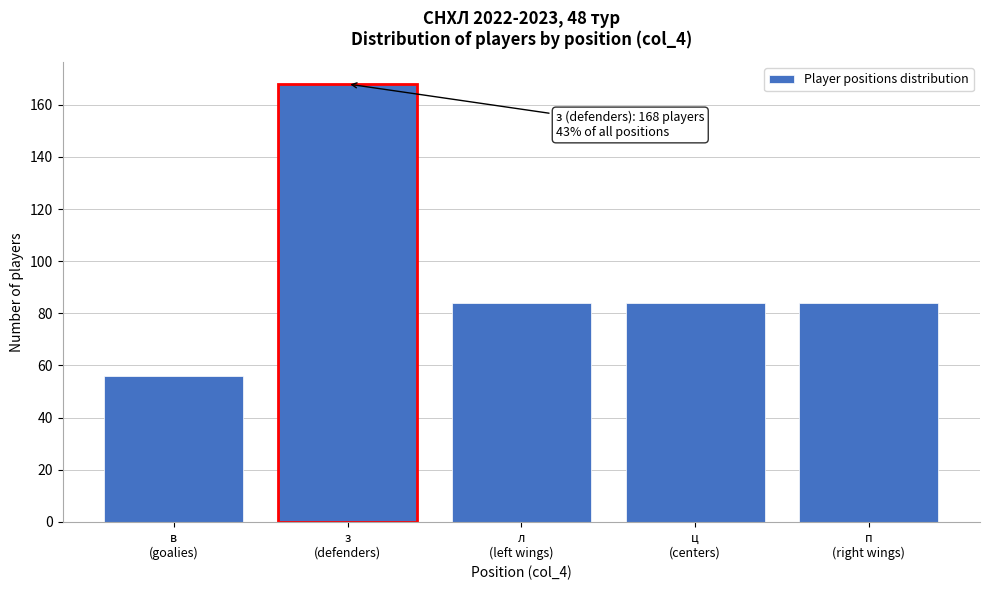

Reading left to right, transcribe all the data shown in this chart.

56	168	84	84	84